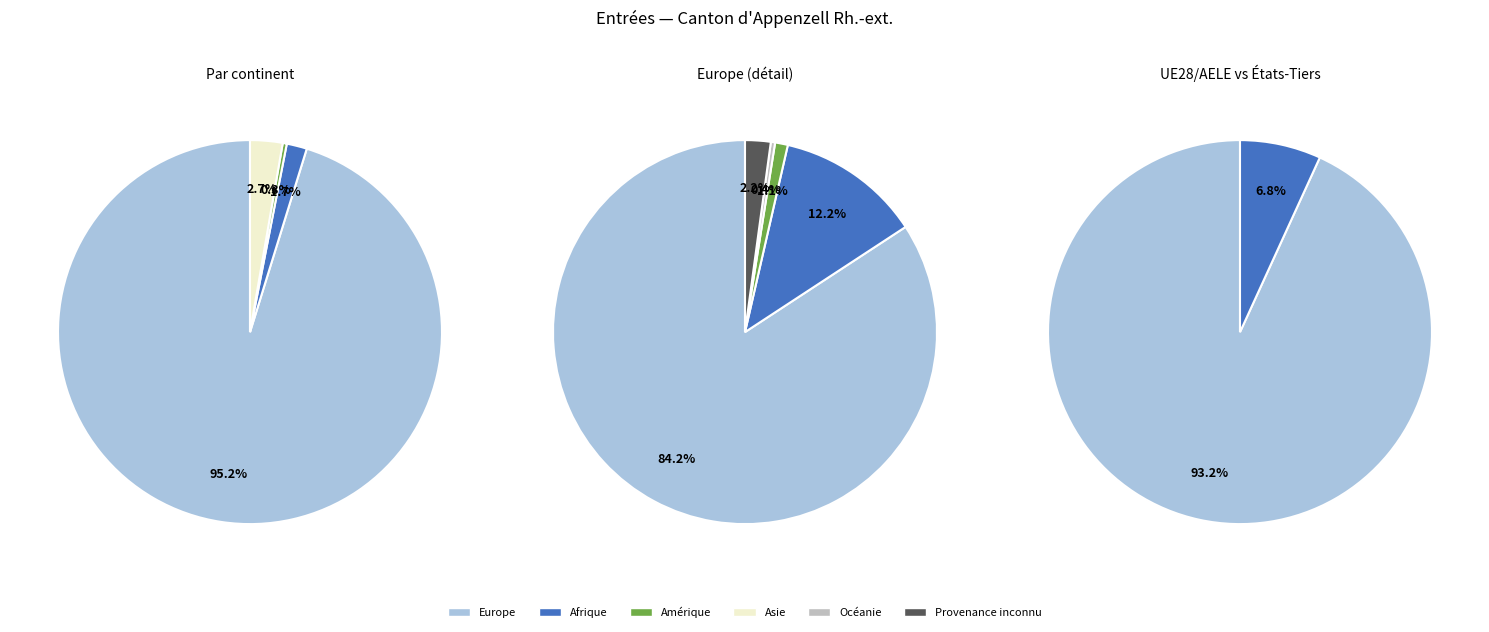

To the nearest percent, what percentage of the pie is Afrique?

2%